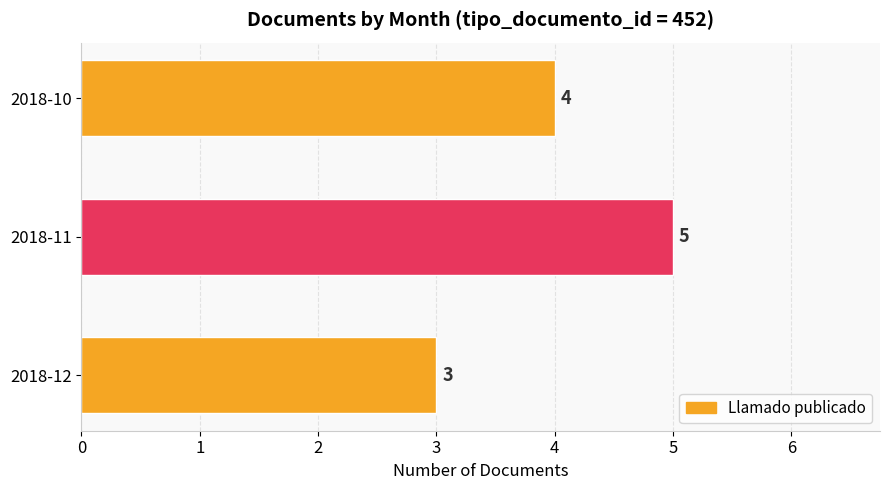

What is the change in value from 2018-12 to 2018-10?

+1